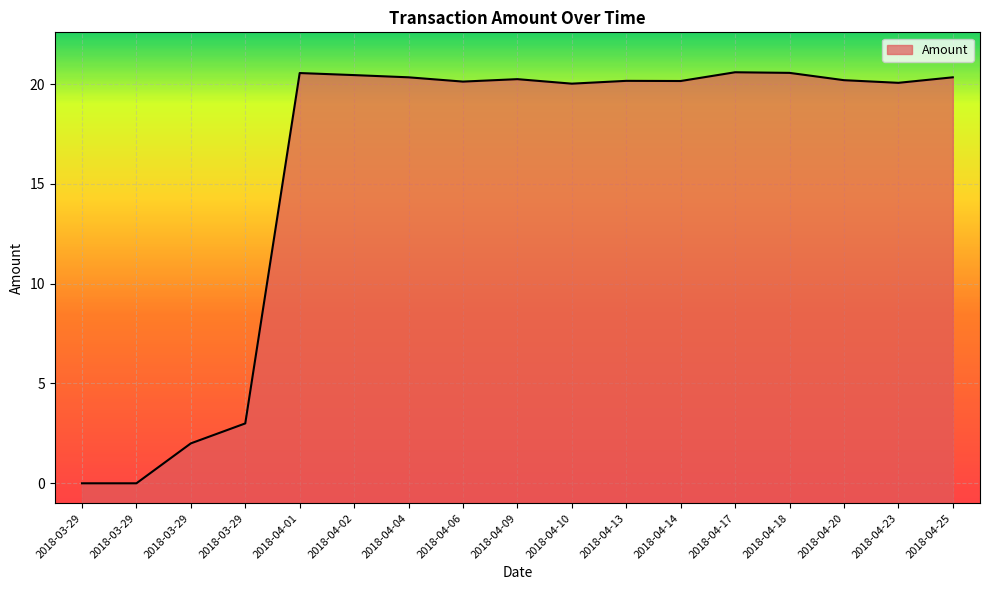

What is the approximate value at 2018-04-02?

20.4